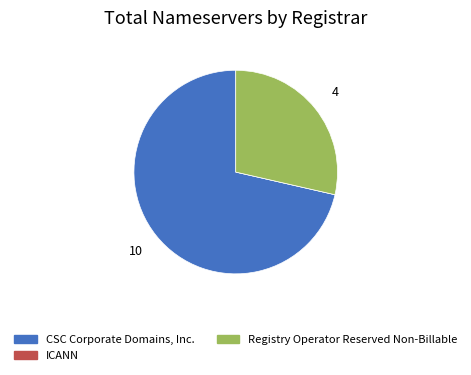

Does CSC Corporate Domains, Inc. represent more than half of the total?

Yes